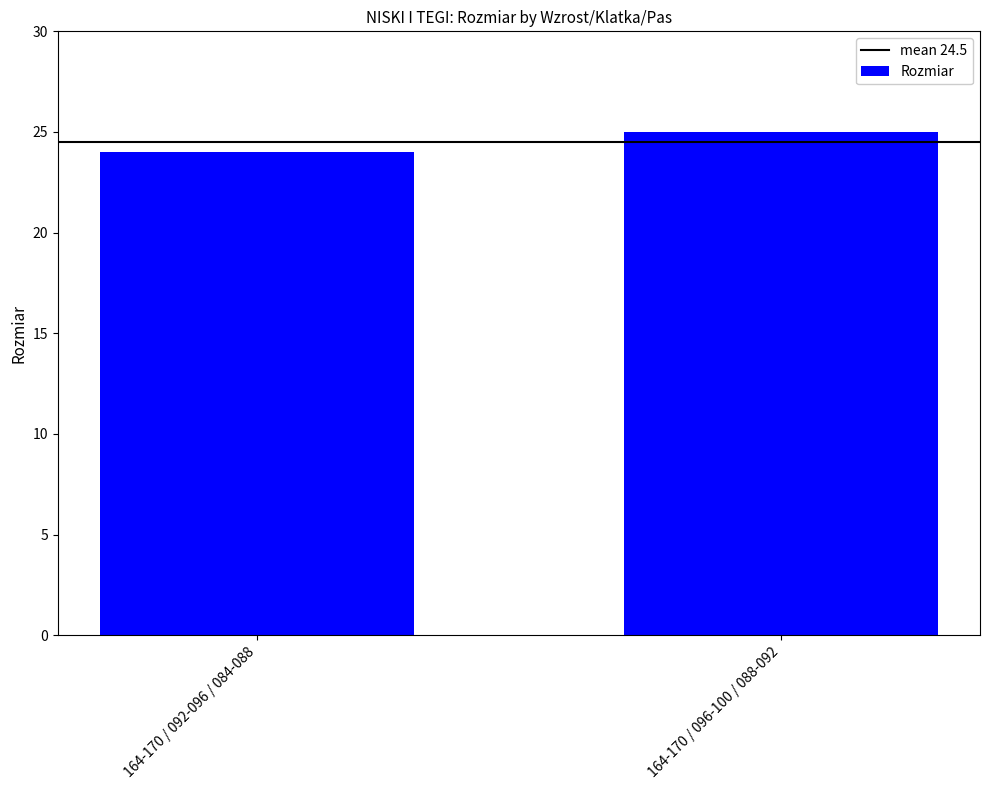

What is the sum of all values?

49